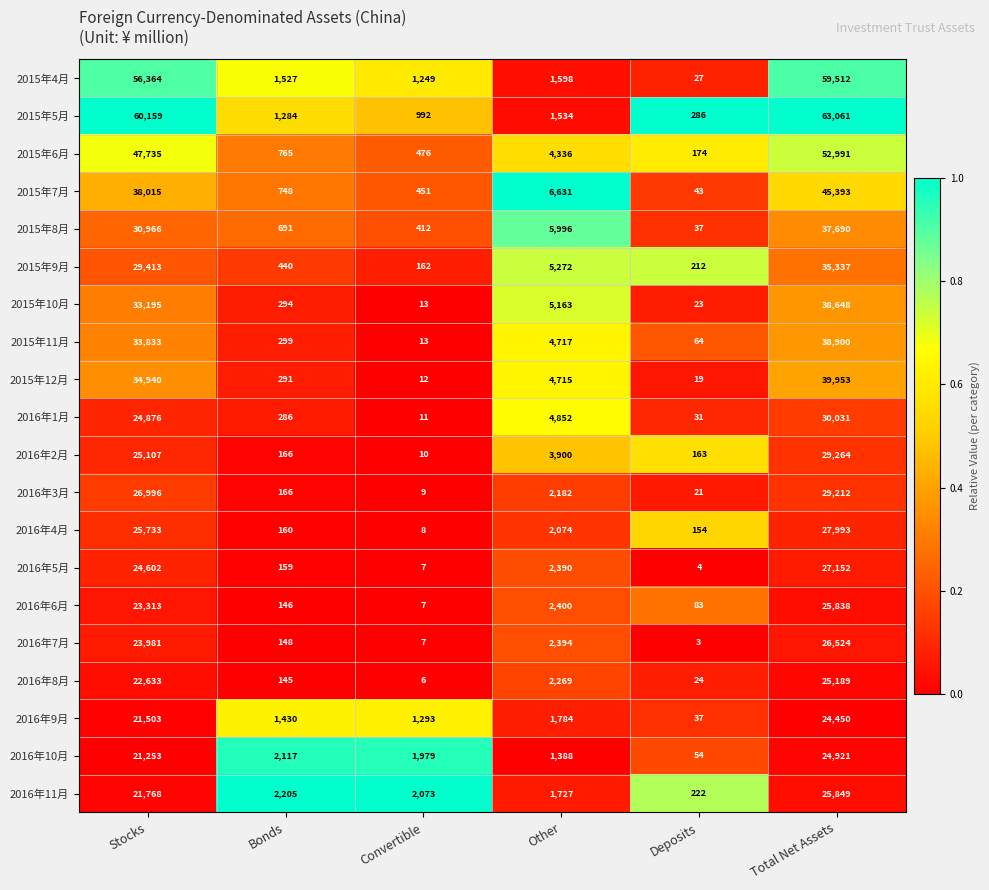

Rank the series by their maximum value, from highest to lowest.

2015年5月, 2015年4月, 2015年6月, 2015年7月, 2015年12月, 2015年11月, 2015年10月, 2015年8月, 2015年9月, 2016年1月, 2016年2月, 2016年3月, 2016年4月, 2016年5月, 2016年7月, 2016年11月, 2016年6月, 2016年8月, 2016年10月, 2016年9月